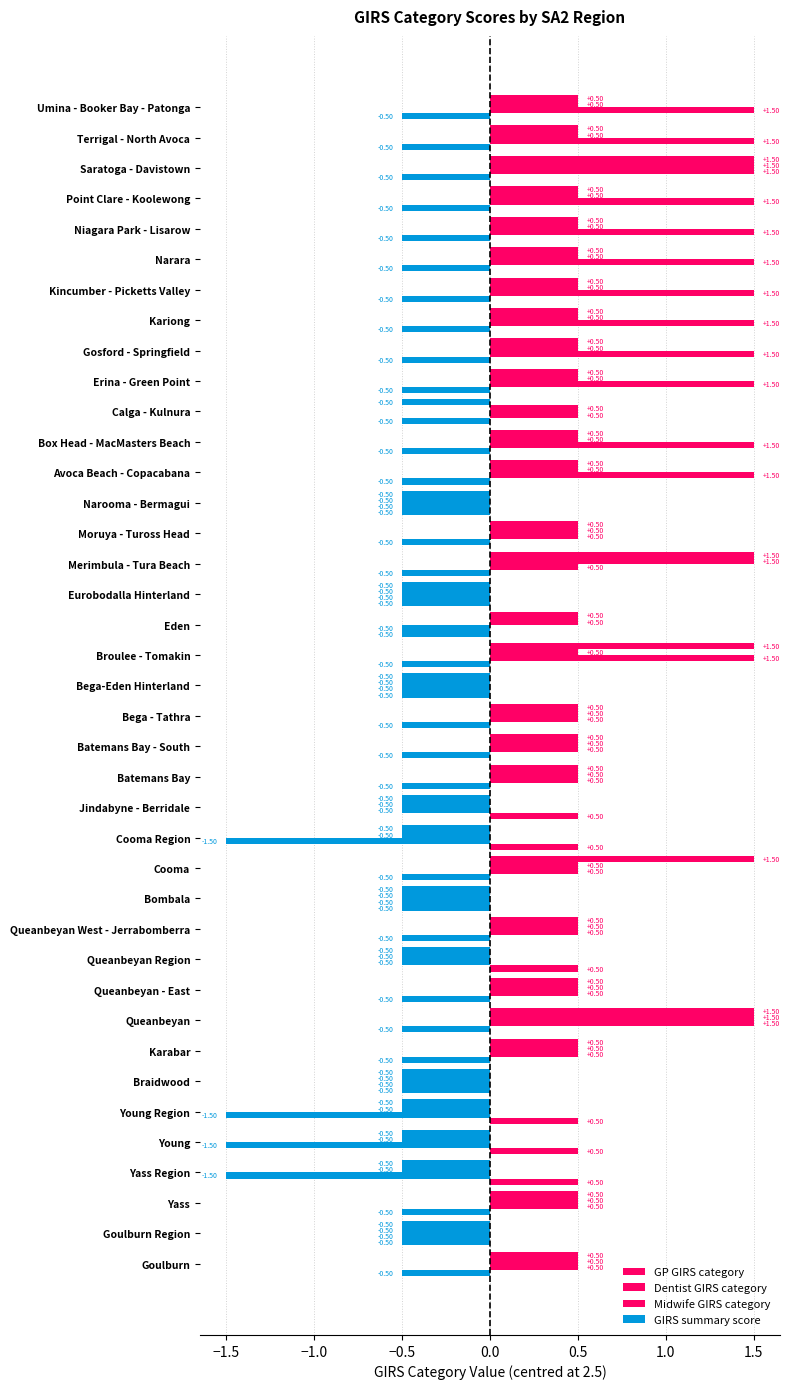

Reading left to right, extract all data points from this chart.

GP GIRS category: 0.5	-0.5	0.5	-0.5	-0.5	-0.5	-0.5	0.5	1.5	0.5	-0.5	0.5	-0.5	1.5	-0.5	-0.5	0.5	0.5	0.5	-0.5	1.5	0.5	-0.5	1.5	0.5	-0.5	0.5	0.5	-0.5	0.5	0.5	0.5	0.5	0.5	0.5	0.5	1.5	0.5	0.5
Dentist GIRS category: 0.5	-0.5	0.5	-0.5	-0.5	-0.5	-0.5	0.5	1.5	0.5	-0.5	0.5	-0.5	0.5	-0.5	-0.5	0.5	0.5	0.5	-0.5	0.5	0.5	-0.5	1.5	0.5	-0.5	0.5	0.5	0.5	0.5	0.5	0.5	0.5	0.5	0.5	0.5	1.5	0.5	0.5
Midwife GIRS category: 0.5	-0.5	0.5	-1.5	-1.5	-1.5	-0.5	0.5	1.5	0.5	-0.5	0.5	-0.5	0.5	-1.5	-0.5	0.5	0.5	0.5	-0.5	1.5	-0.5	-0.5	0.5	0.5	-0.5	1.5	1.5	0.5	1.5	1.5	1.5	1.5	1.5	1.5	1.5	1.5	1.5	1.5
GIRS summary score: -0.5	-0.5	-0.5	0.5	0.5	0.5	-0.5	-0.5	-0.5	-0.5	0.5	-0.5	-0.5	-0.5	0.5	0.5	-0.5	-0.5	-0.5	-0.5	-0.5	-0.5	-0.5	-0.5	-0.5	-0.5	-0.5	-0.5	-0.5	-0.5	-0.5	-0.5	-0.5	-0.5	-0.5	-0.5	-0.5	-0.5	-0.5